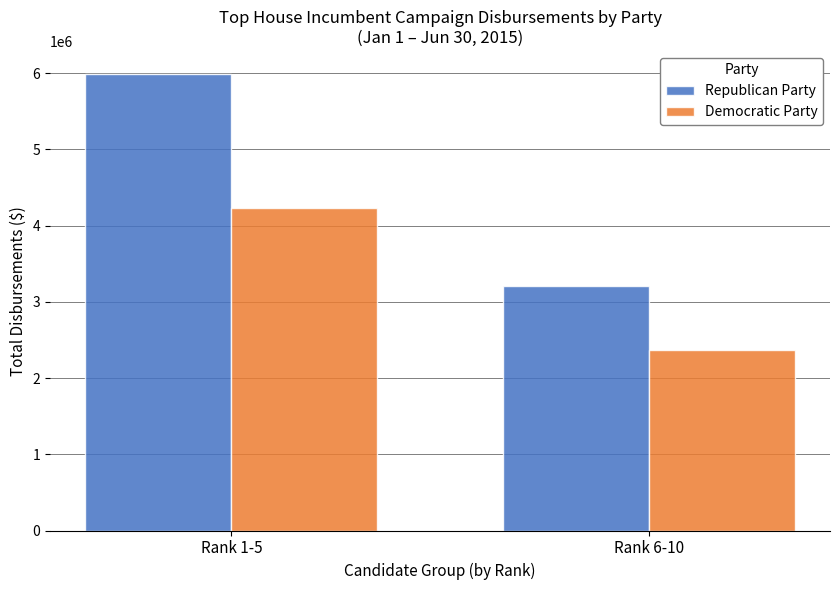

What are all the series names shown in the legend?

Republican Party, Democratic Party